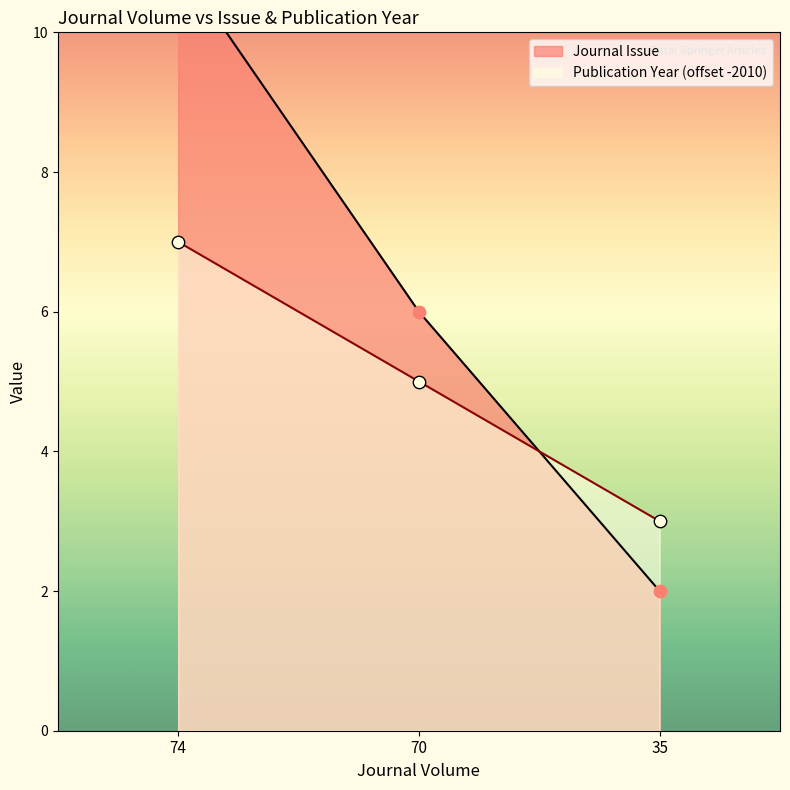

What are all the series names shown in the legend?

Journal Issue, Publication Year